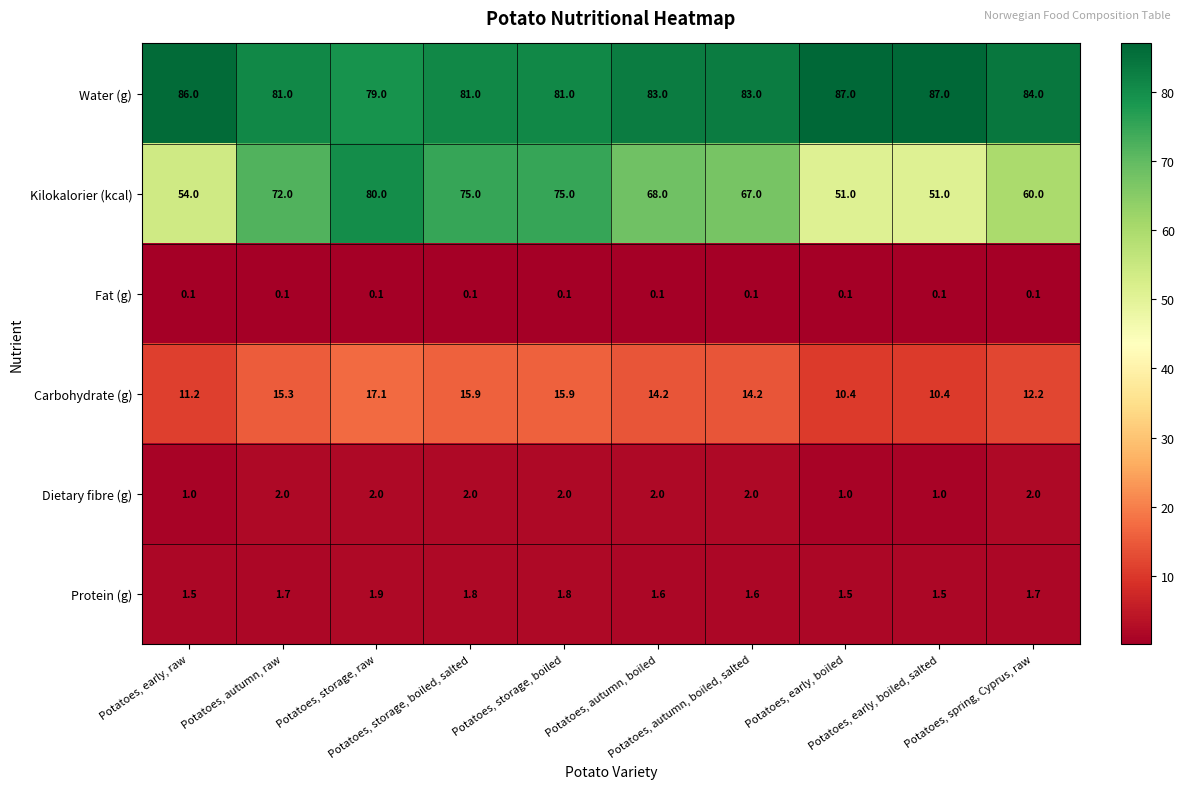

Count the number of data series in this chart.

6